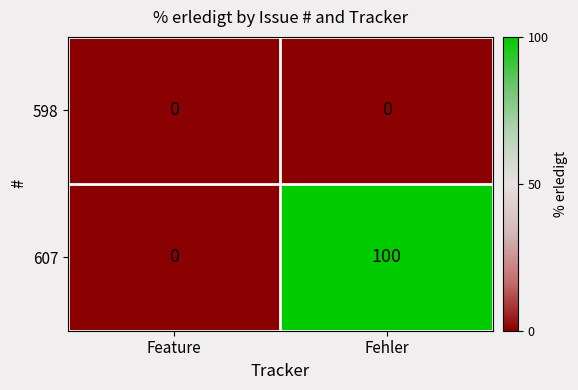

What is the total value across all series at Feature?

0